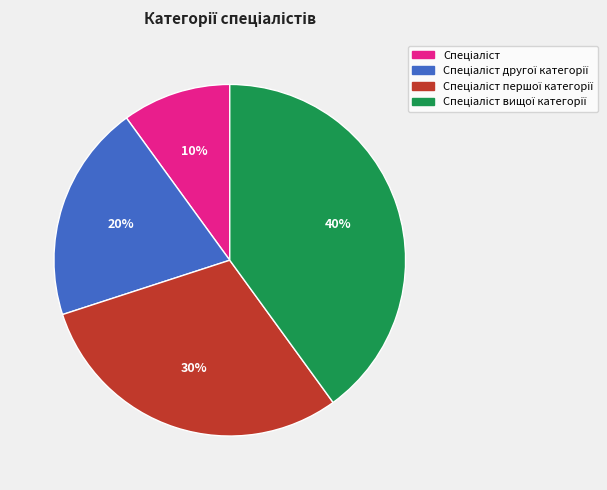

To the nearest percent, what is the difference between the largest and smallest slice percentages?

30%